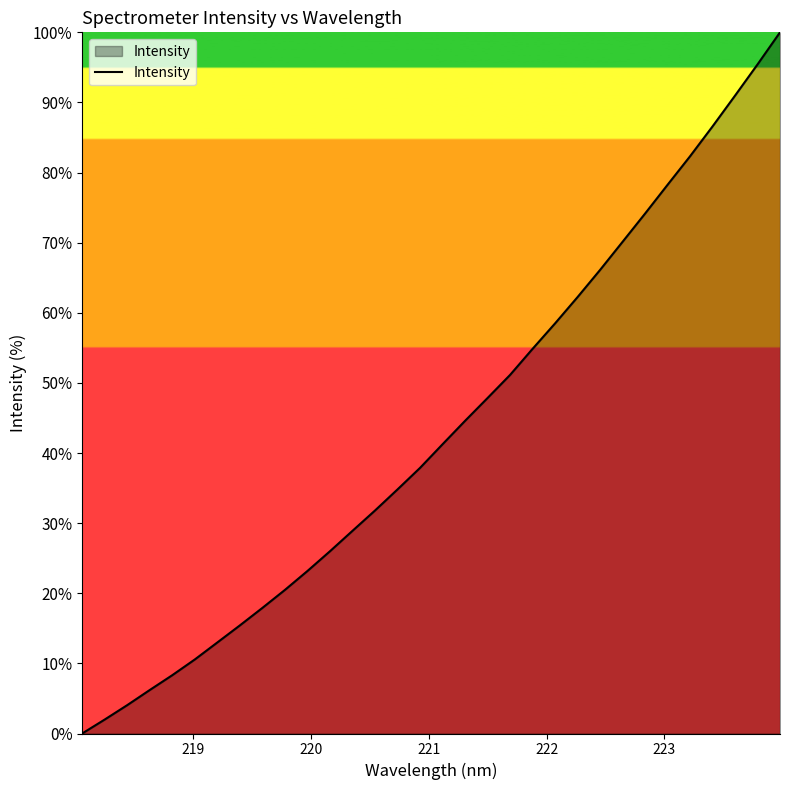

What is the difference between the maximum and minimum values?

100.0